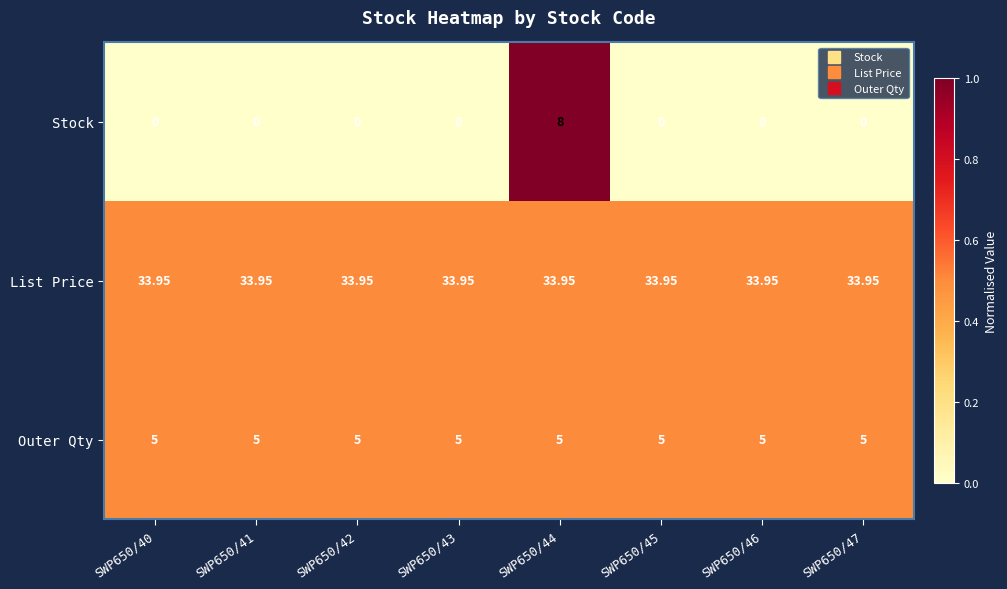

Which series has the largest range (max minus min)?

Stock